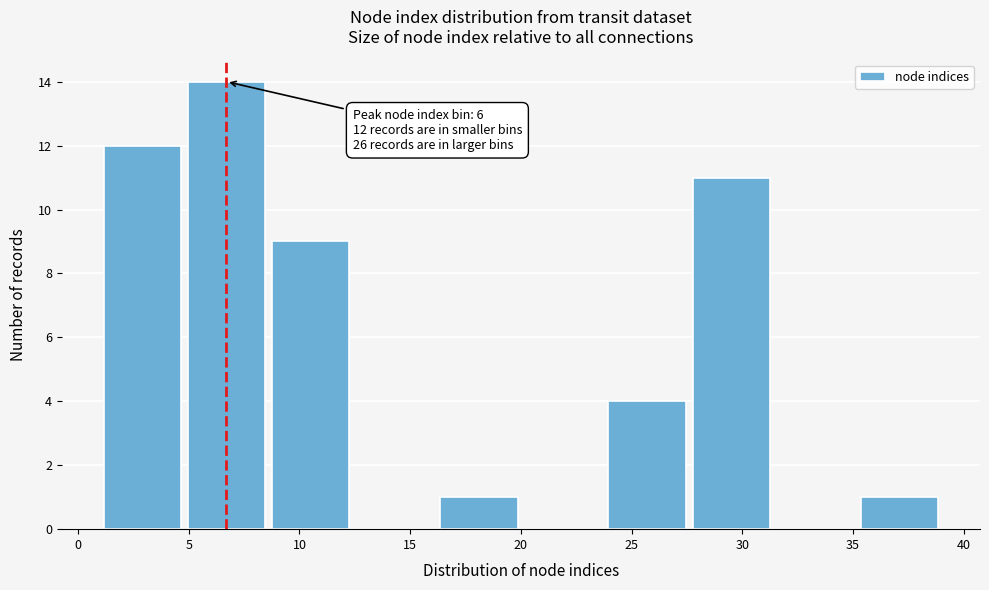

Over which range of the x-axis is the bar tallest?

4.8 to 8.6